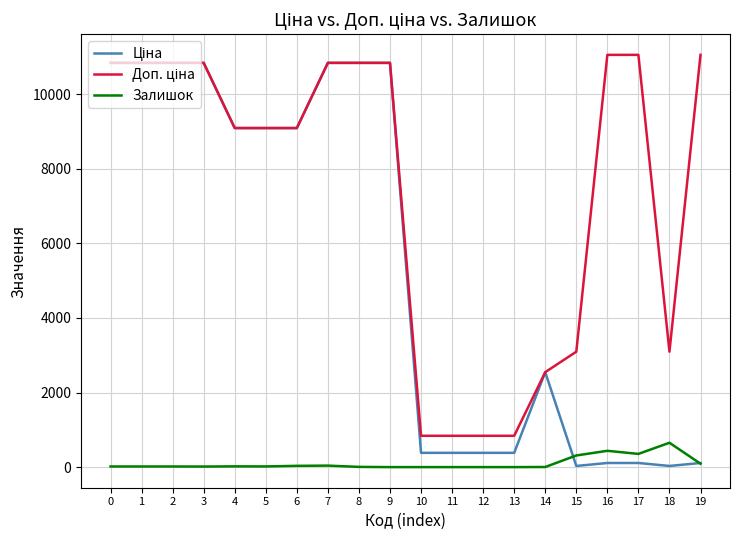

What is the sum of the Залишок values at 19 and 8?

97.0